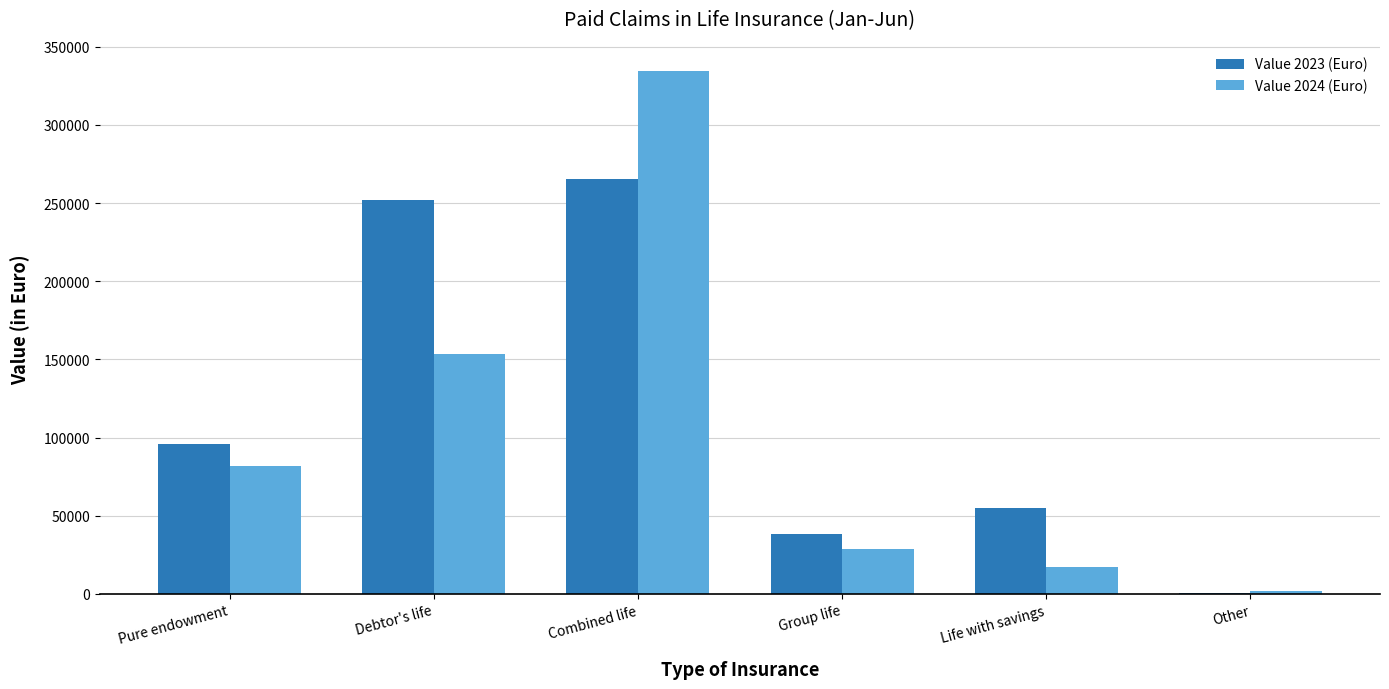

The value of Value 2023 (Euro) at Combined life is 109705.2. True or false?

False